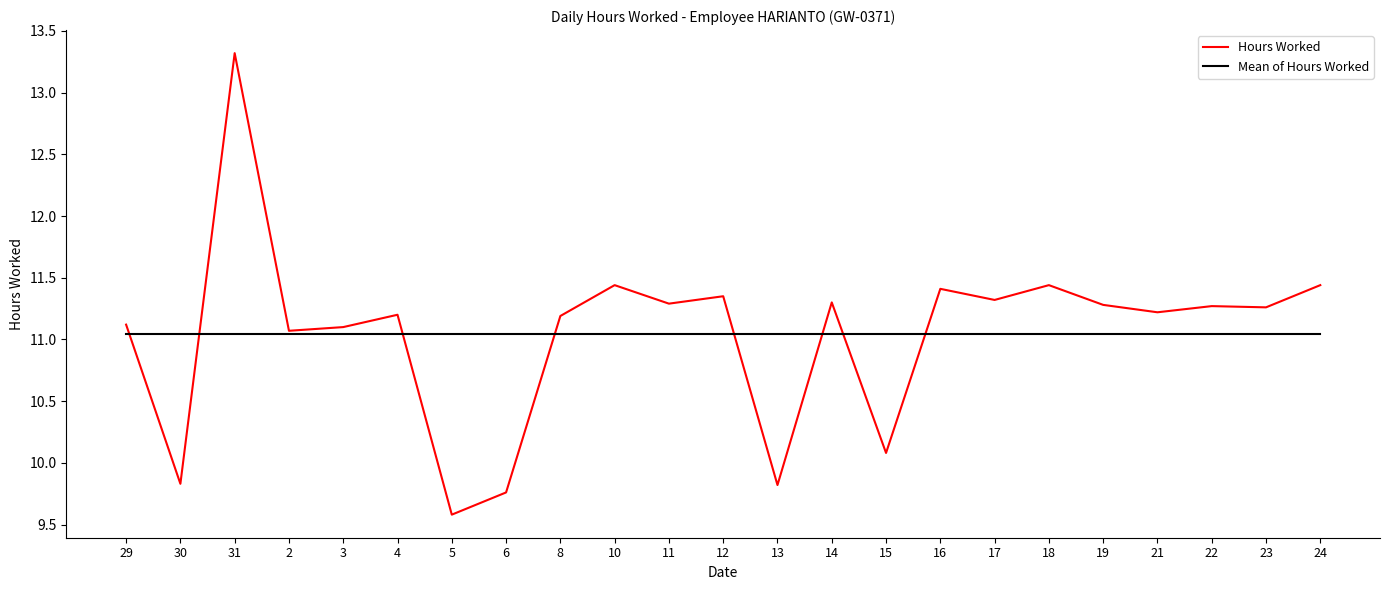

Which series has the largest range (max minus min)?

Hours Worked